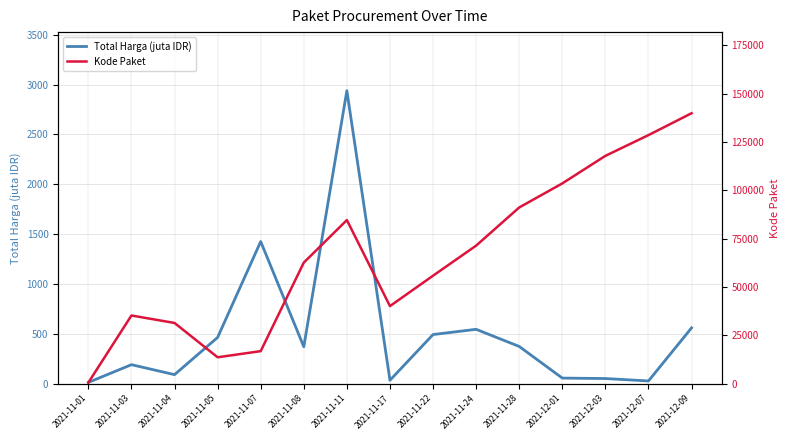

Which category has the lowest value in the Total Harga (juta IDR) series?

2021-11-01